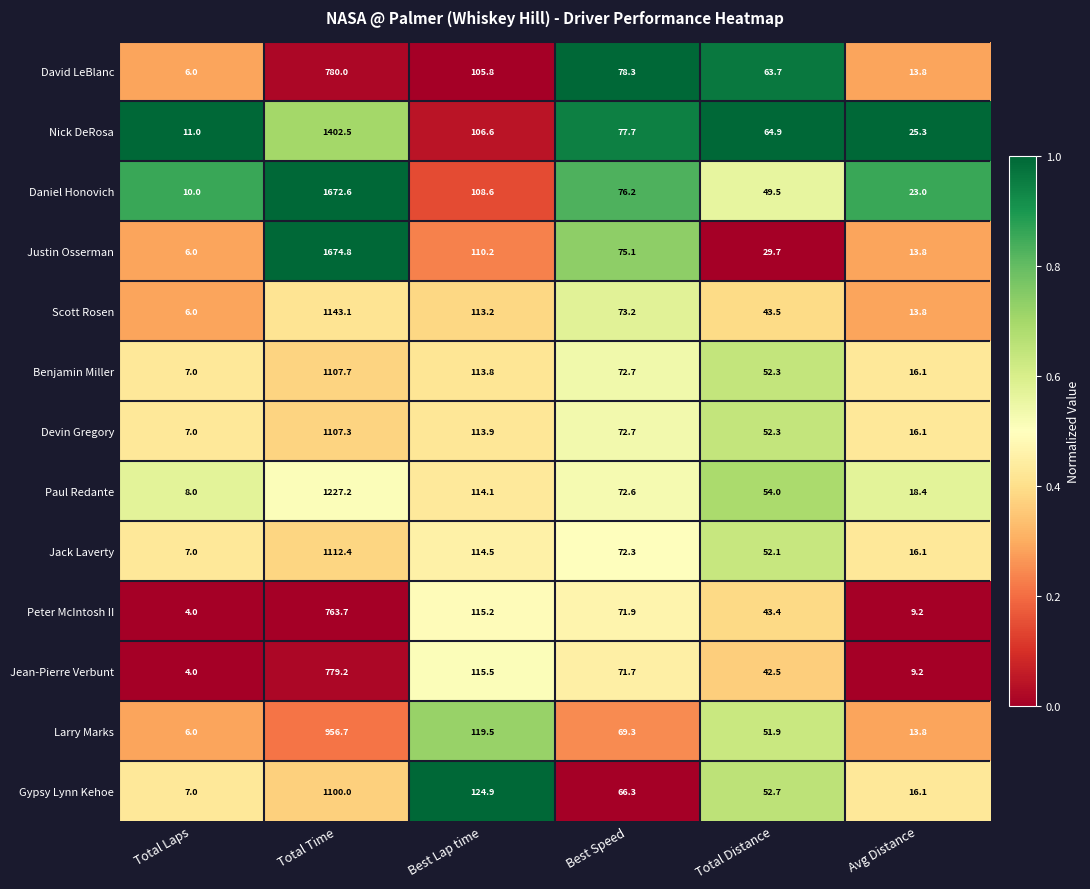

List the series in order of their peak value, lowest first.

Peter McIntosh II, Jean-Pierre Verbunt, David LeBlanc, Larry Marks, Gypsy Lynn Kehoe, Devin Gregory, Benjamin Miller, Jack Laverty, Scott Rosen, Paul Redante, Nick DeRosa, Daniel Honovich, Justin Osserman